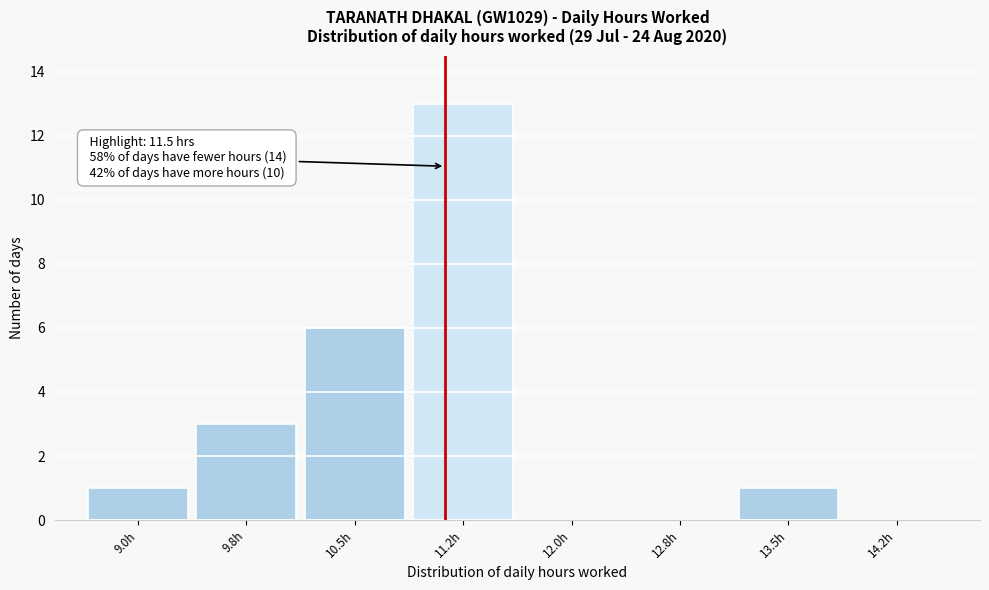

Reading left to right, what are all the values shown in this chart?

9.0h=1	9.8h=3	10.5h=6	11.2h=13	12.0h=0	12.8h=0	13.5h=1	14.2h=0